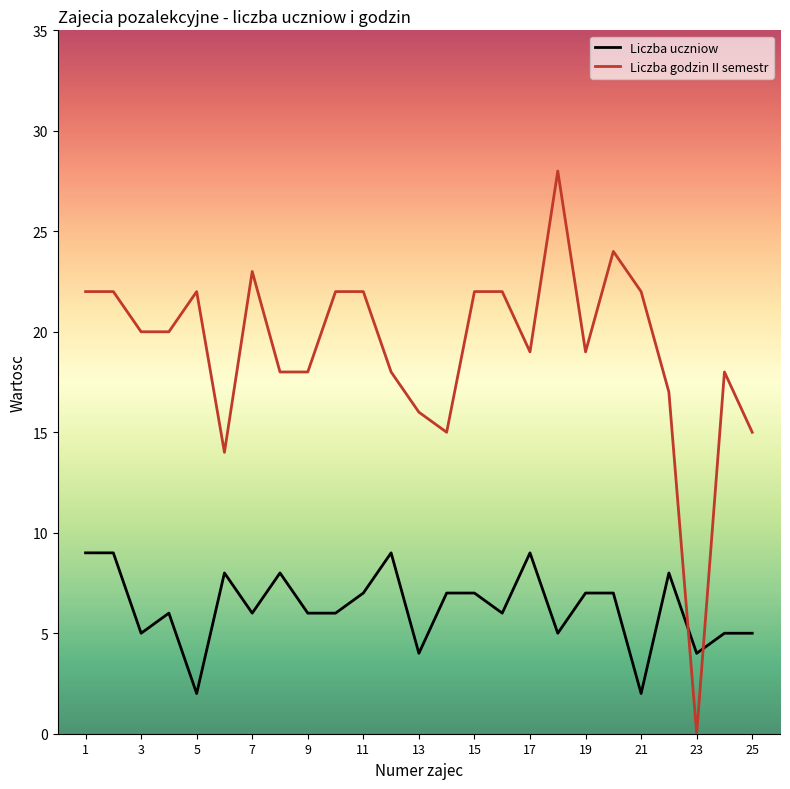

After their last crossing, which series has the higher values: Liczba uczniow or Liczba godzin II semestr?

Liczba godzin II semestr